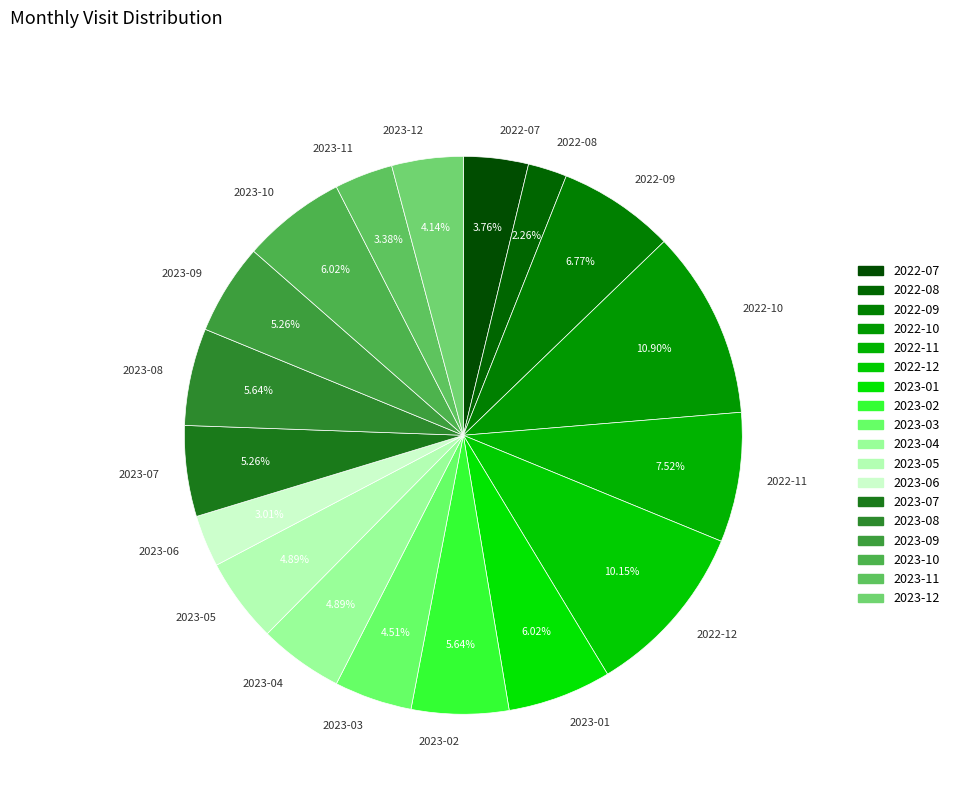

True or false: 2023-12 accounts for 11% of the total.

False